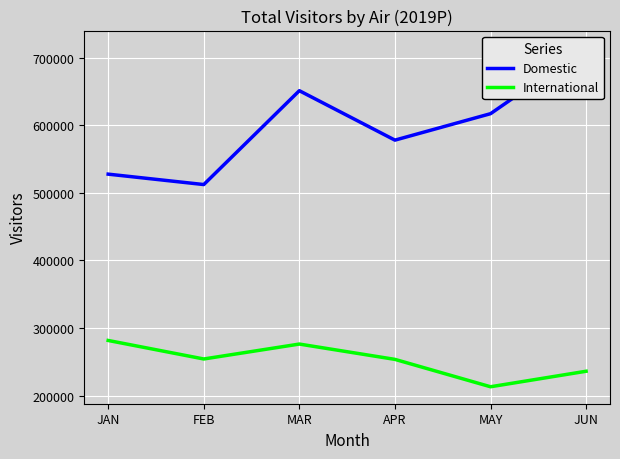

At which label does International first exceed 254090?

JAN